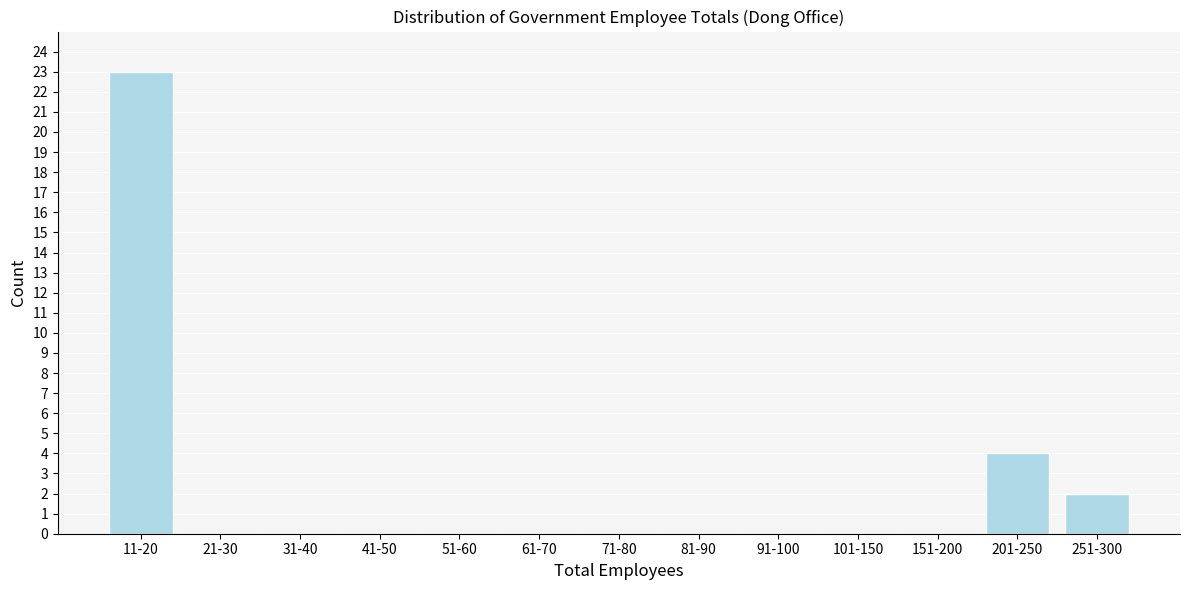

Reading right to left, list all the values displayed in this chart.

251-300=2	201-250=4	151-200=0	101-150=0	91-100=0	81-90=0	71-80=0	61-70=0	51-60=0	41-50=0	31-40=0	21-30=0	11-20=23